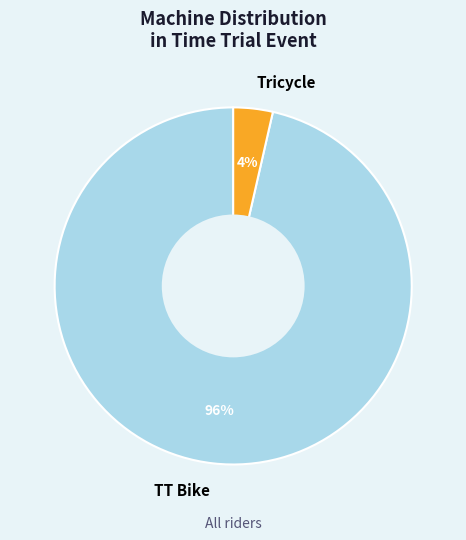

Which category accounts for the majority?

TT Bike